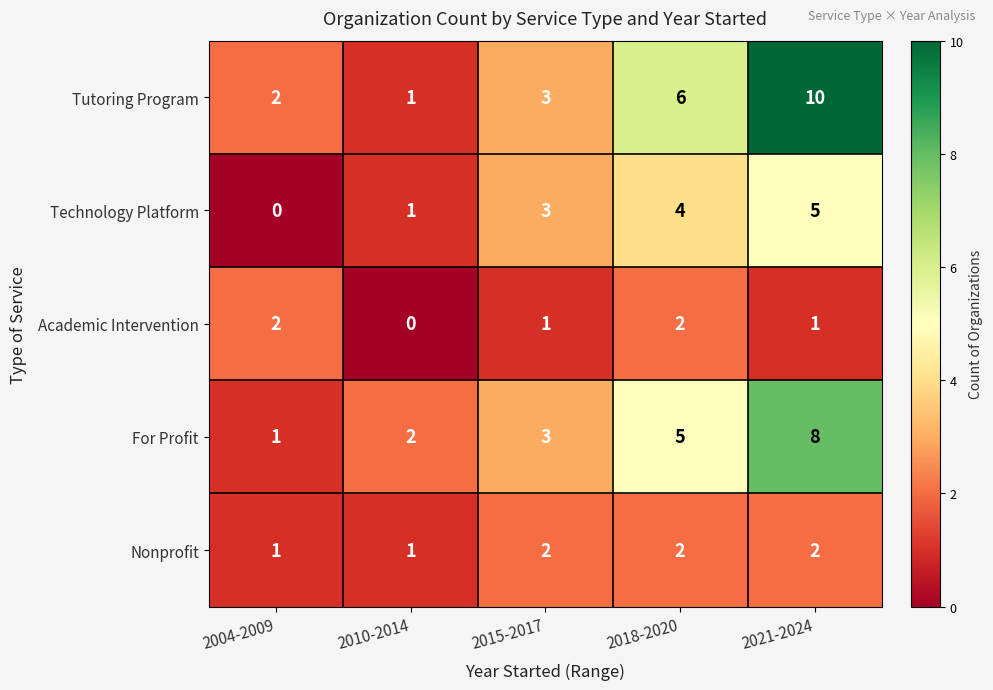

Which category has the lowest value in the Academic Intervention series?

2010-2014